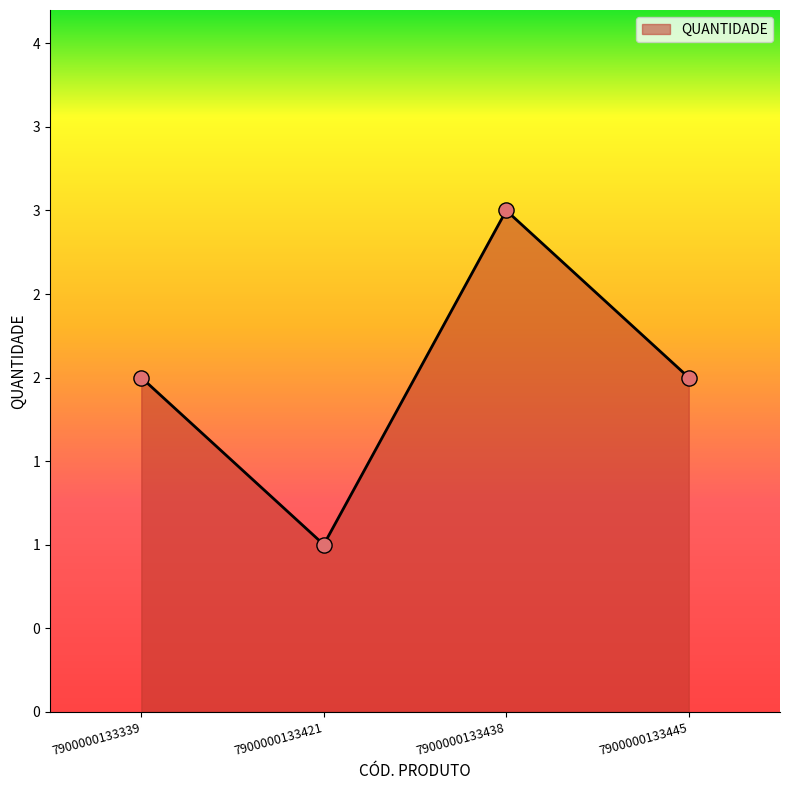

Which has a higher value, 7900000133445 or 7900000133421?

7900000133445